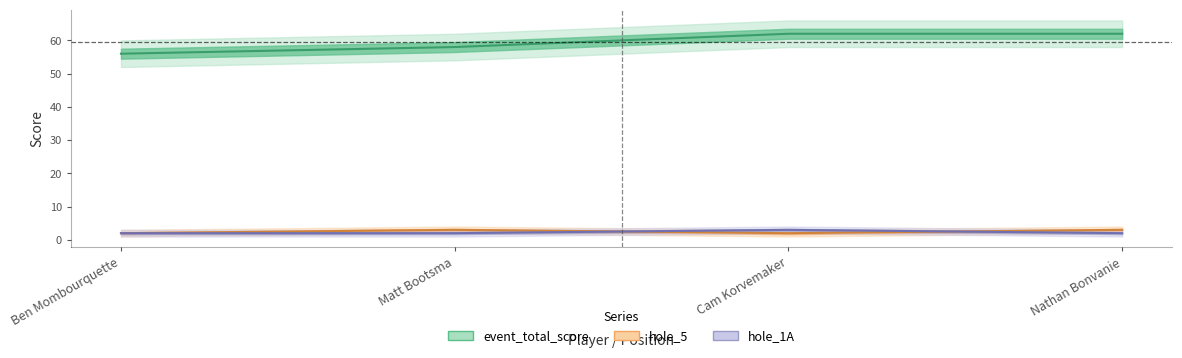

What are all the series names shown in the legend?

event_total_score, hole_5, hole_1A